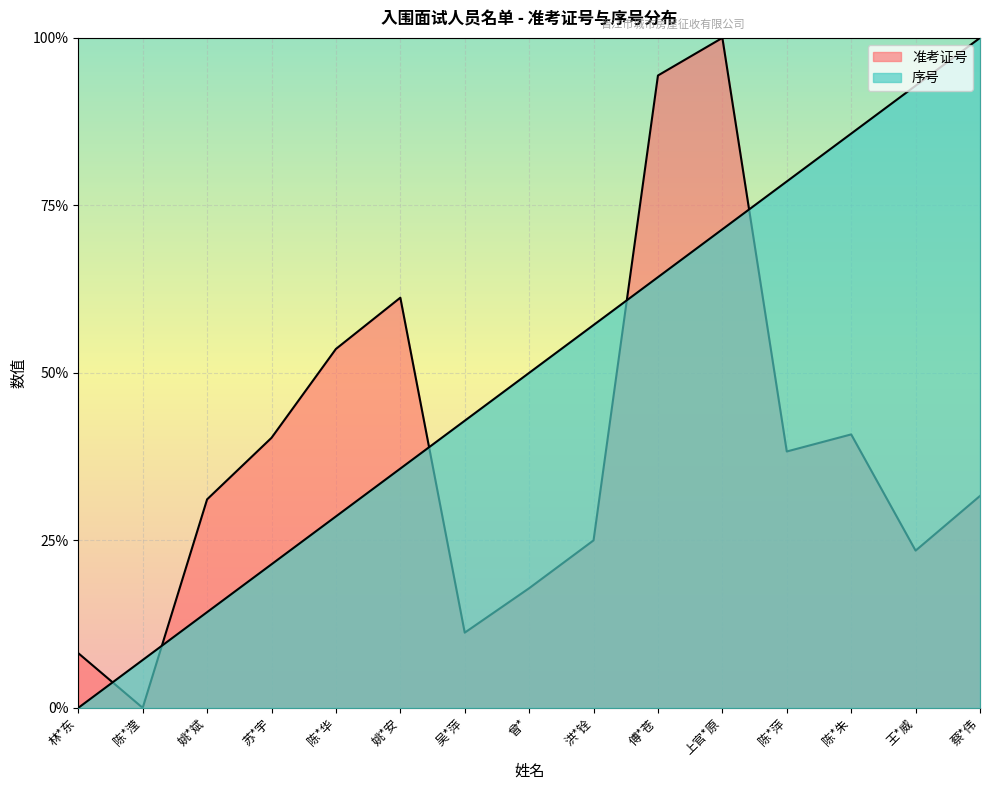

What are all the series names shown in the legend?

准考证号, 序号